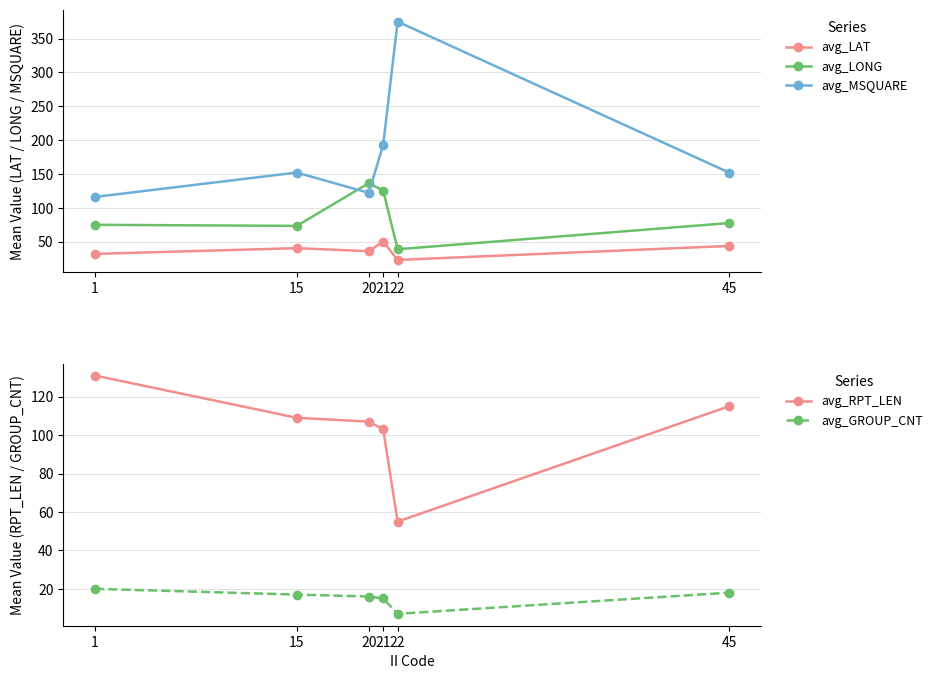

Reading left to right, extract all data points from this chart.

avg_LAT: 31.8	40.3	35.8	50.1	22.9	43.6
avg_LONG: 74.8	73.2	136.4	125.3	38.7	77.4
avg_MSQUARE: 116.0	152.0	122.0	193.0	375.0	152.0
avg_RPT_LEN: 131.0	109.0	107.0	103.0	55.0	115.0
avg_GROUP_CNT: 20.0	17.0	16.0	15.0	7.0	18.0